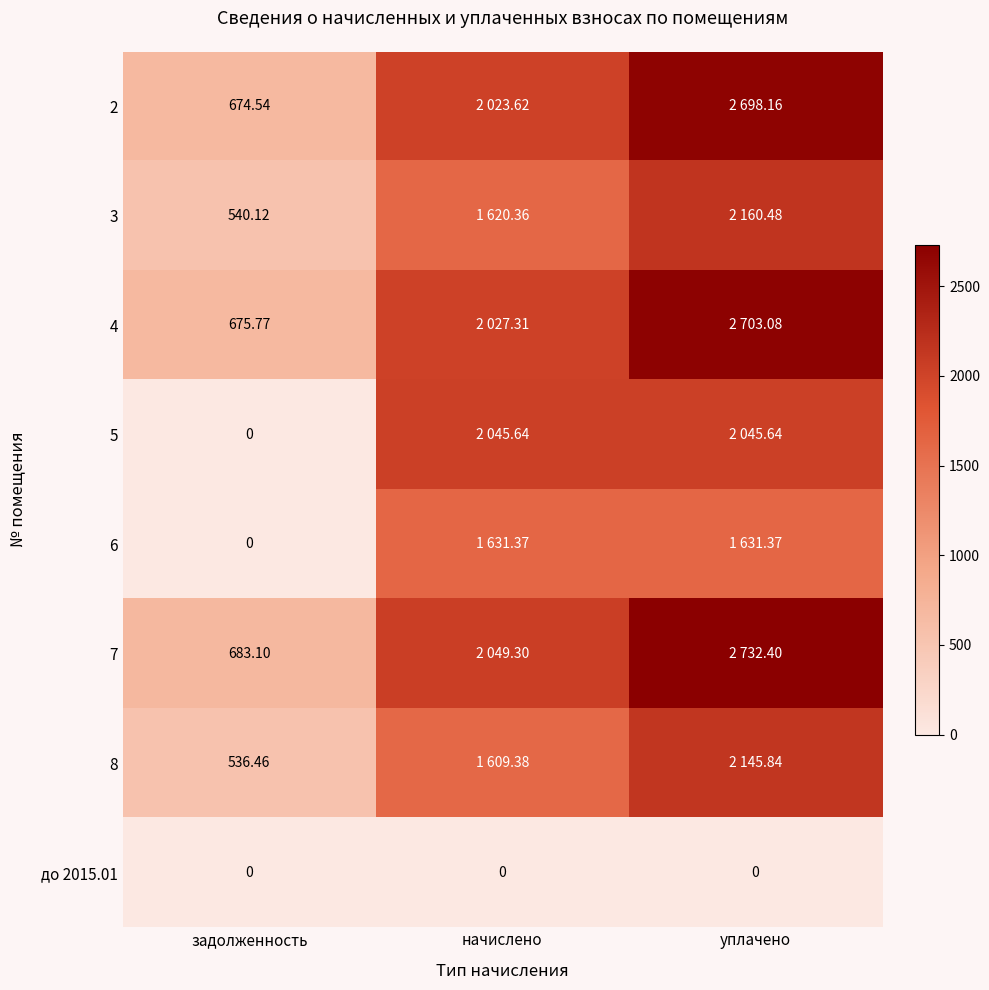

Is the value of 3 at задолженность greater than the value of 2 at задолженность?

No